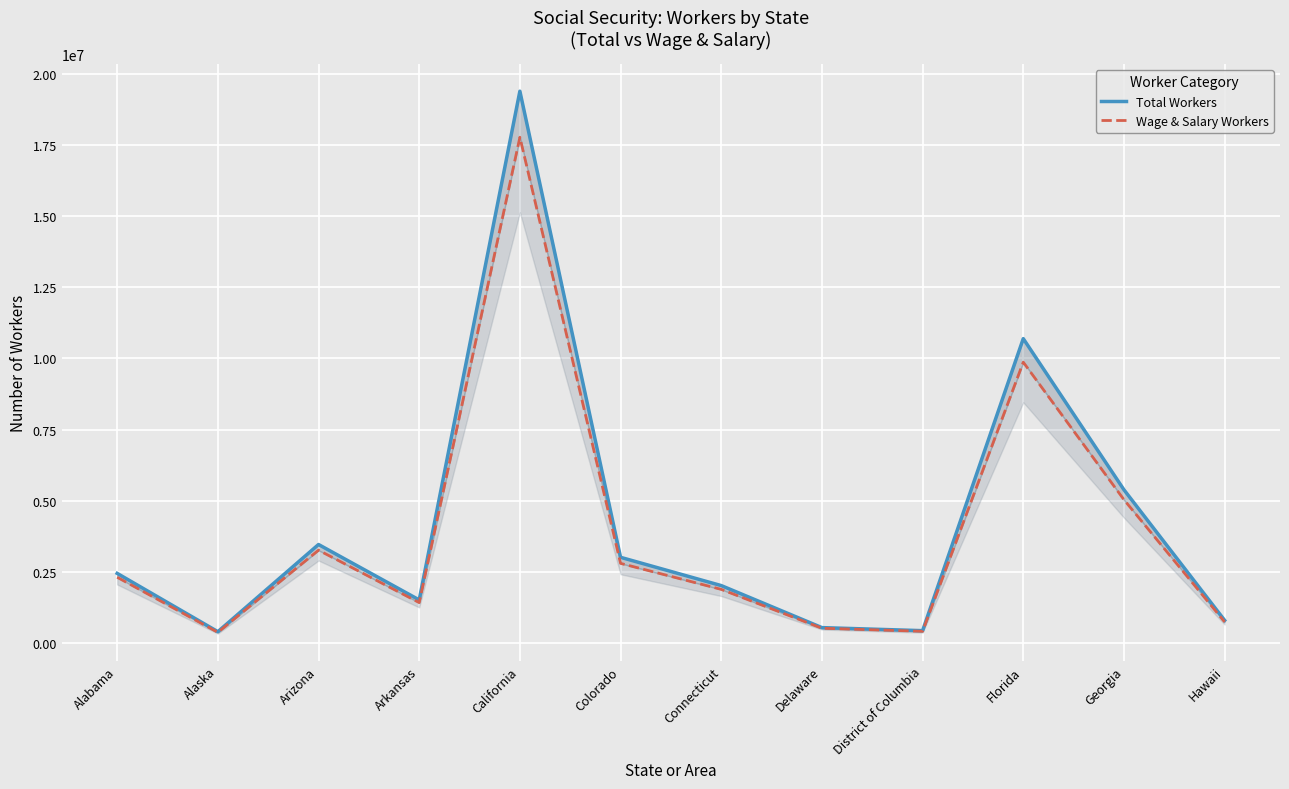

True or false: Wage & Salary Workers and Total Workers cross at least once.

False